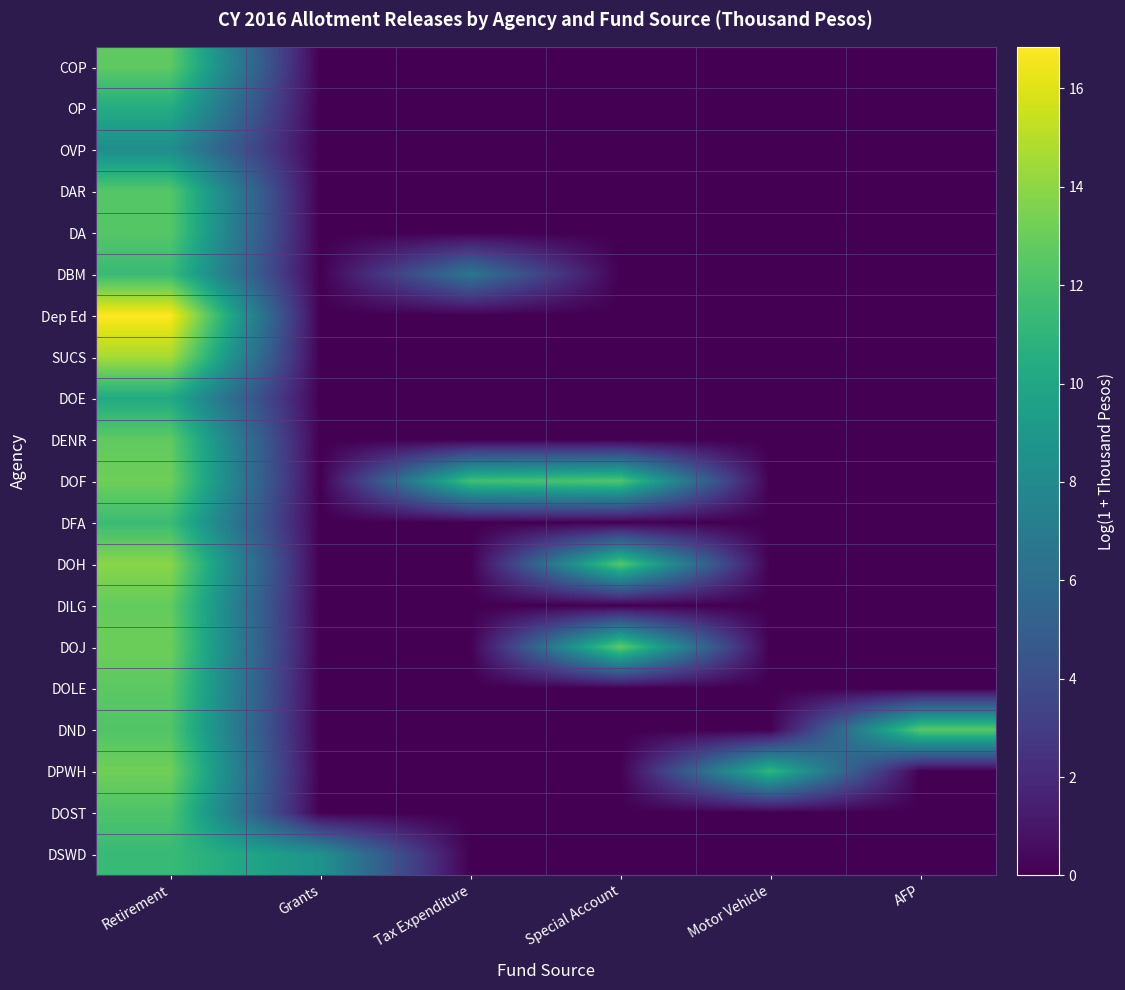

Rank the series at AFP from highest to lowest value.

DND, COP, OP, OVP, DAR, DA, DBM, Dep Ed, SUCS, DOE, DENR, DOF, DFA, DOH, DILG, DOJ, DOLE, DPWH, DOST, DSWD